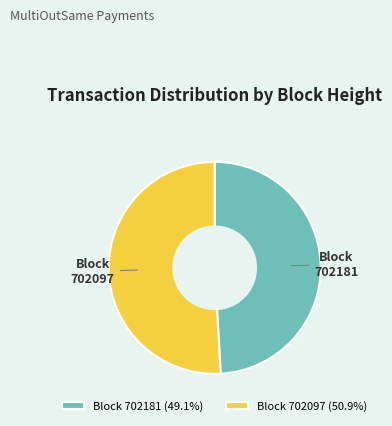

Does 702181 account for over 50% of the chart?

No